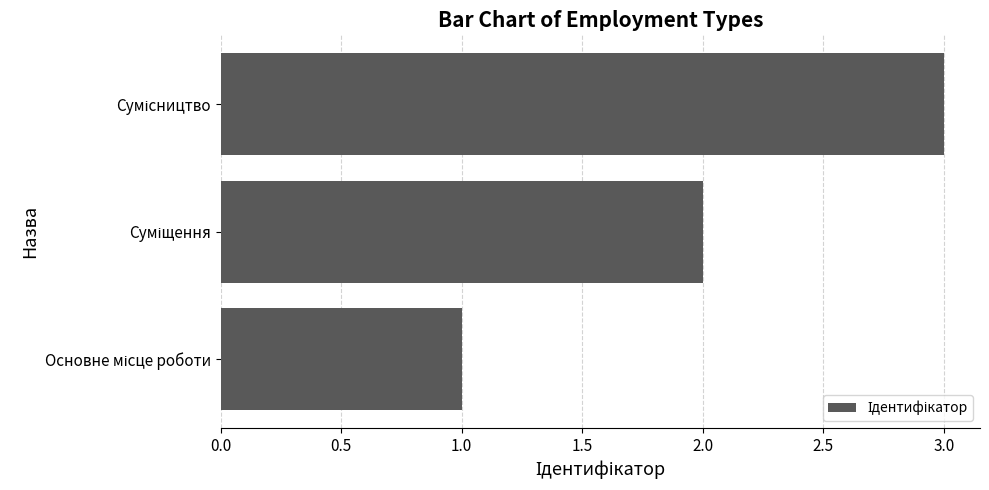

How many values are below 2?

1